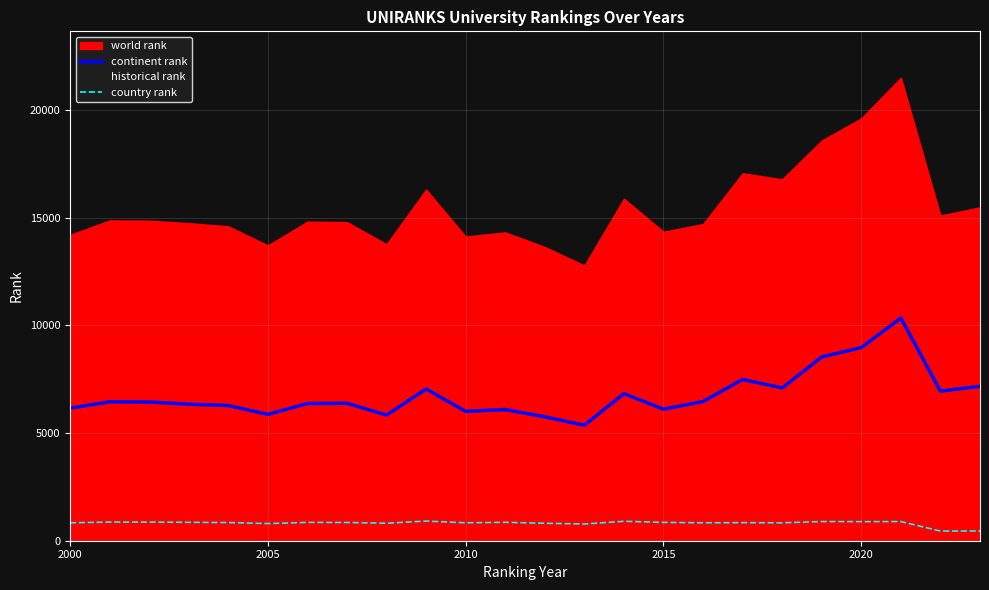

What is the minimum value for continent rank?

5367